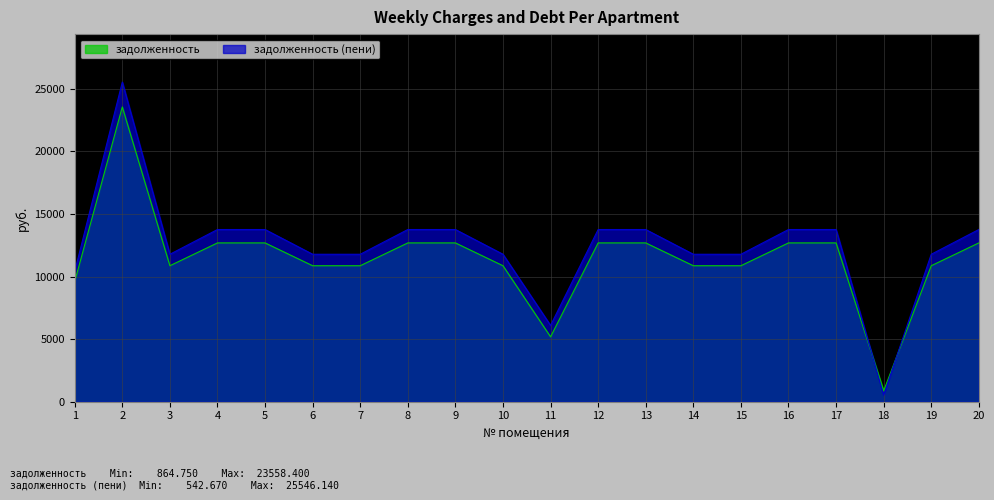

Reading right to left, extract all data points from this chart.

задолженность: 20=12691.2	19=10867.2	18=864.8	17=12691.2	16=12691.2	15=10867.2	14=10867.2	13=12691.2	12=12691.2	11=5184.7	10=10867.2	9=12691.2	8=12691.2	7=10867.2	6=10867.2	5=12691.2	4=12691.2	3=10867.2	2=23558.4	1=9600.0
задолженность (пени): 20=13762.0	19=11784.1	18=542.7	17=13762.0	16=13762.0	15=11784.1	14=11784.1	13=13762.0	12=13762.0	11=6101.7	10=11784.1	9=13762.0	8=13762.0	7=11784.1	6=11784.1	5=13762.0	4=13762.0	3=11784.1	2=25546.1	1=10410.0